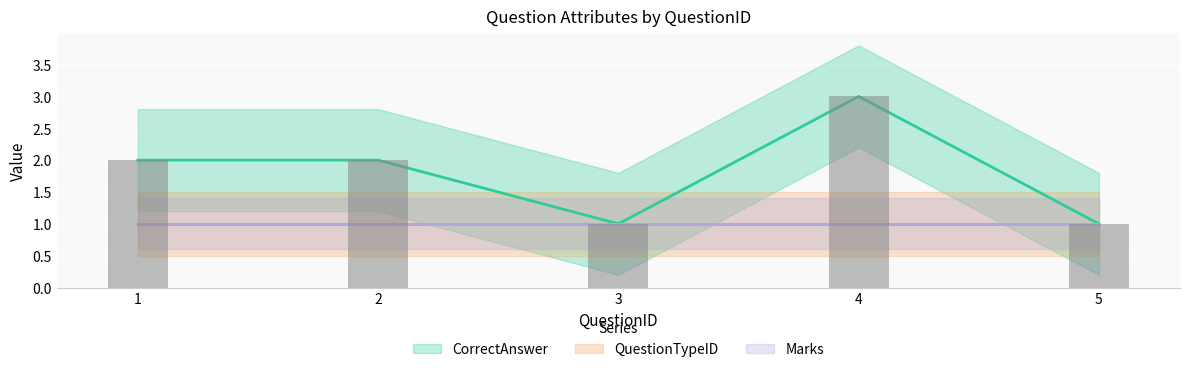

What is the value of the QuestionTypeID bar at the 4th from the left?

1